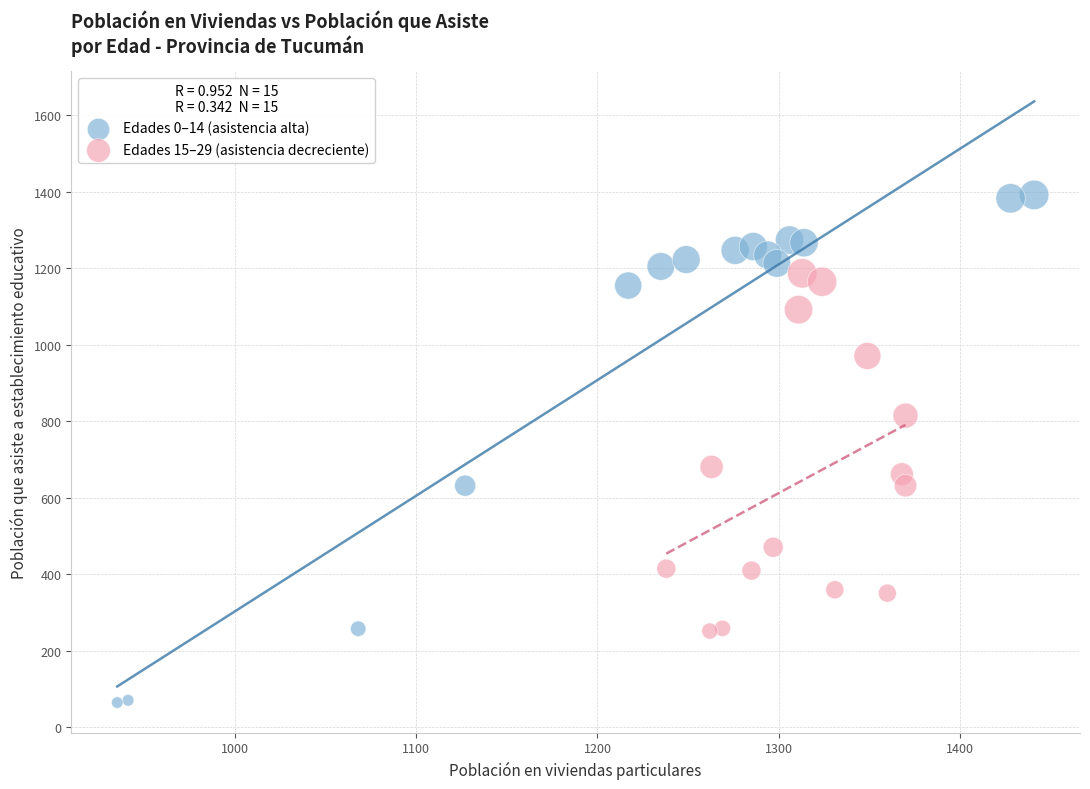

Which series contains the highest Y value?

Edades 0–14 (asistencia alta)